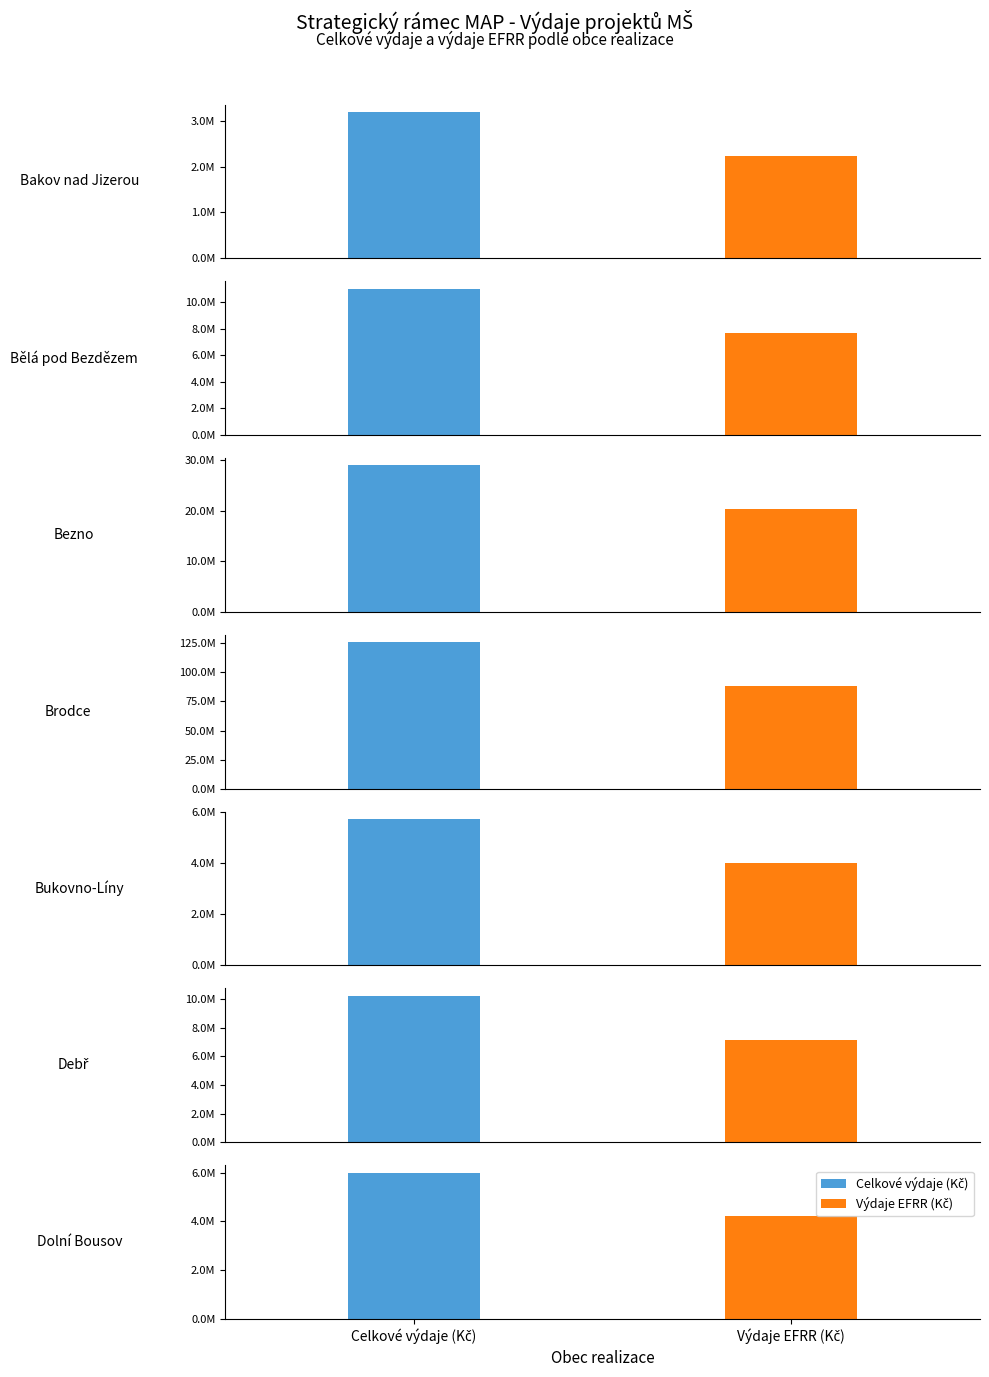

What value does the Celkové výdaje (Kč) series have at 4?

5720000